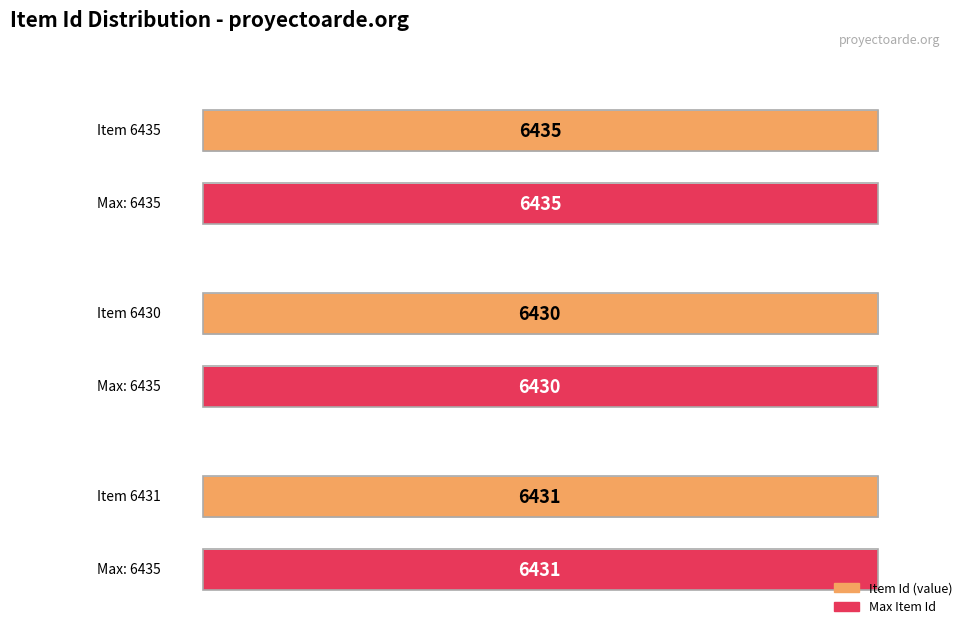

True or false: the data shows 6435 at Item 6435.

True